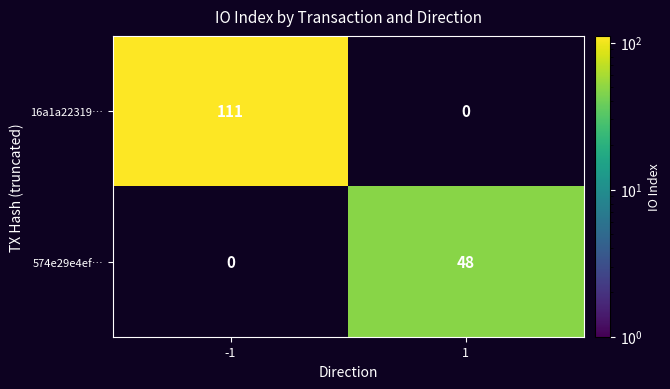

Which series has the largest range (max minus min)?

16a1a22319…